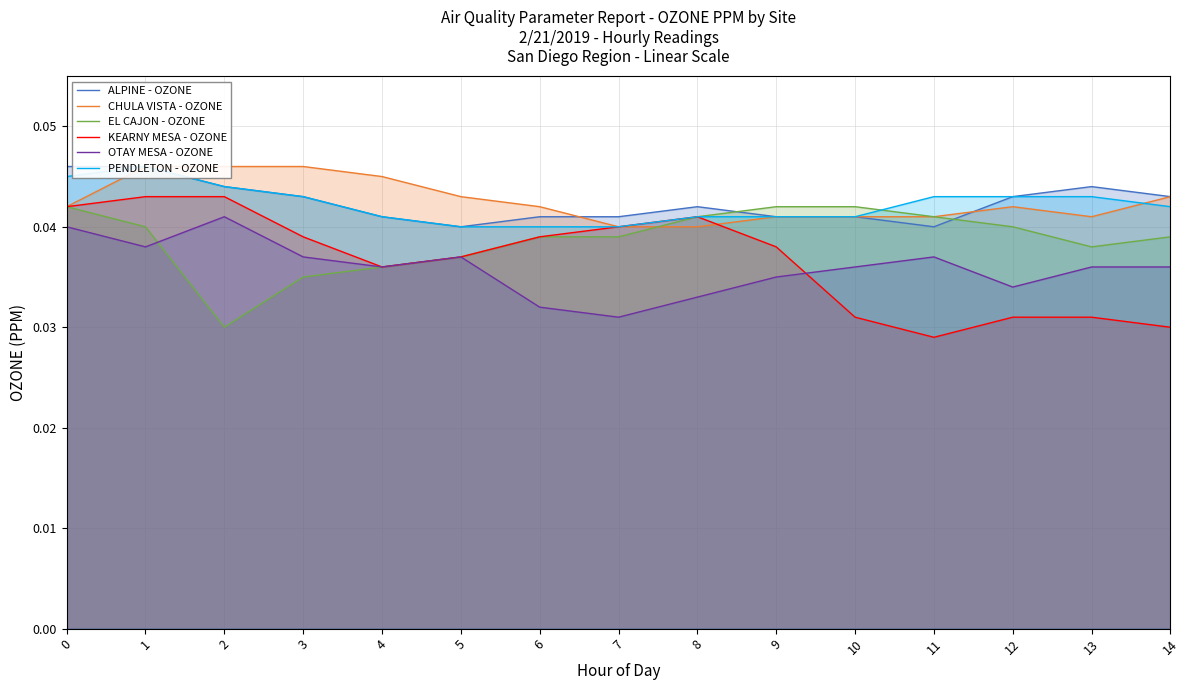

Which category has the lowest value across all series?

11